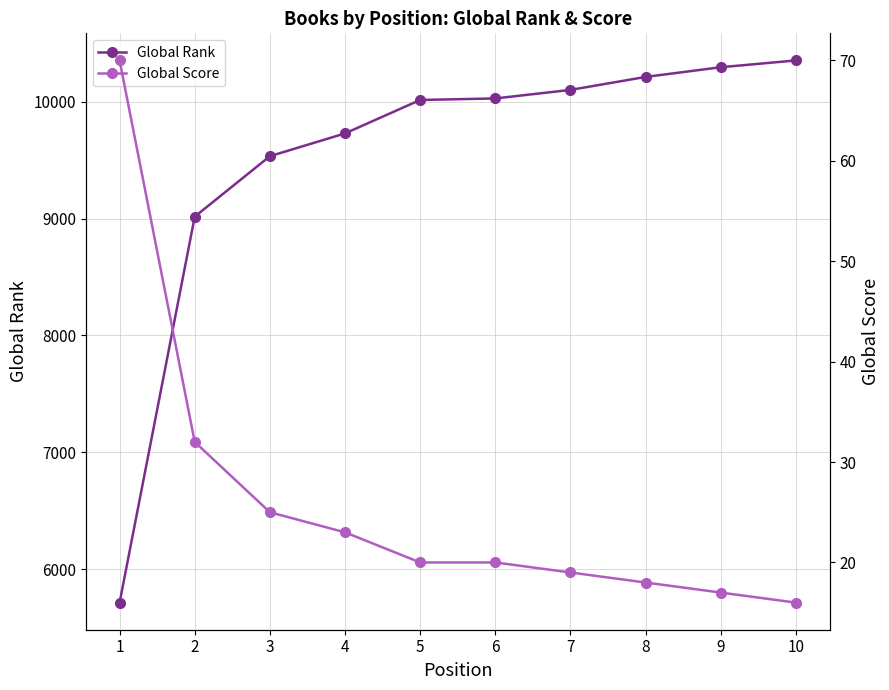

What is the difference between the second highest and minimum values in the Global Score series?

16